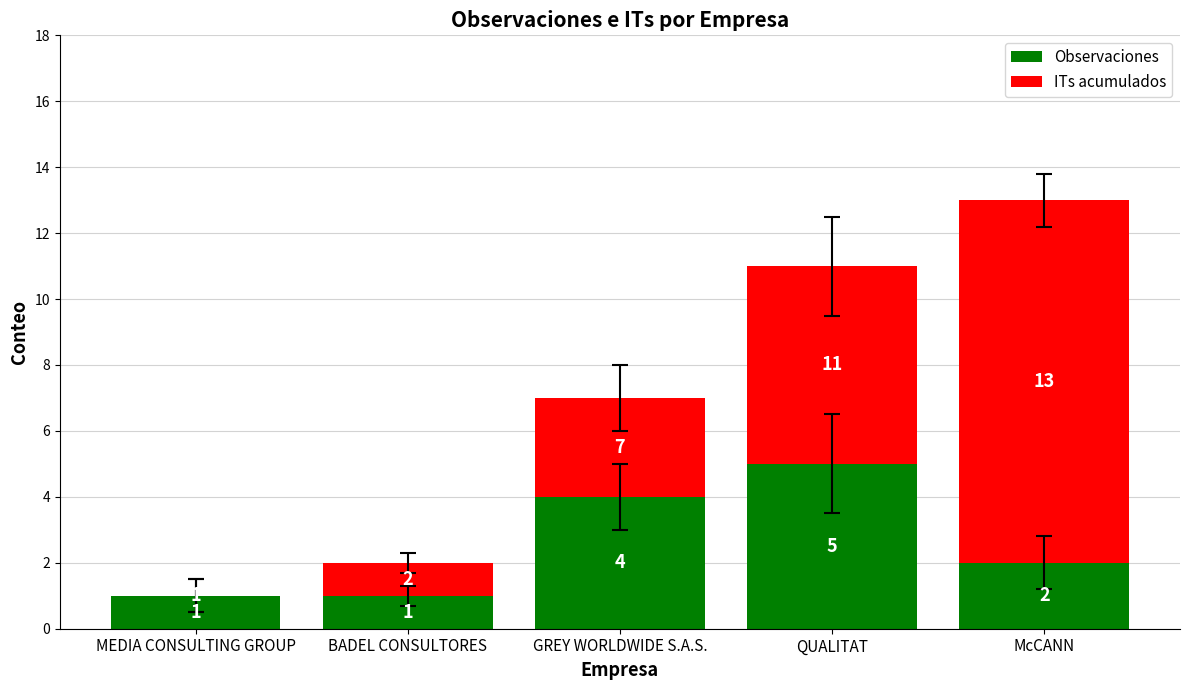

What is the total value across all series at QUALITAT?

11